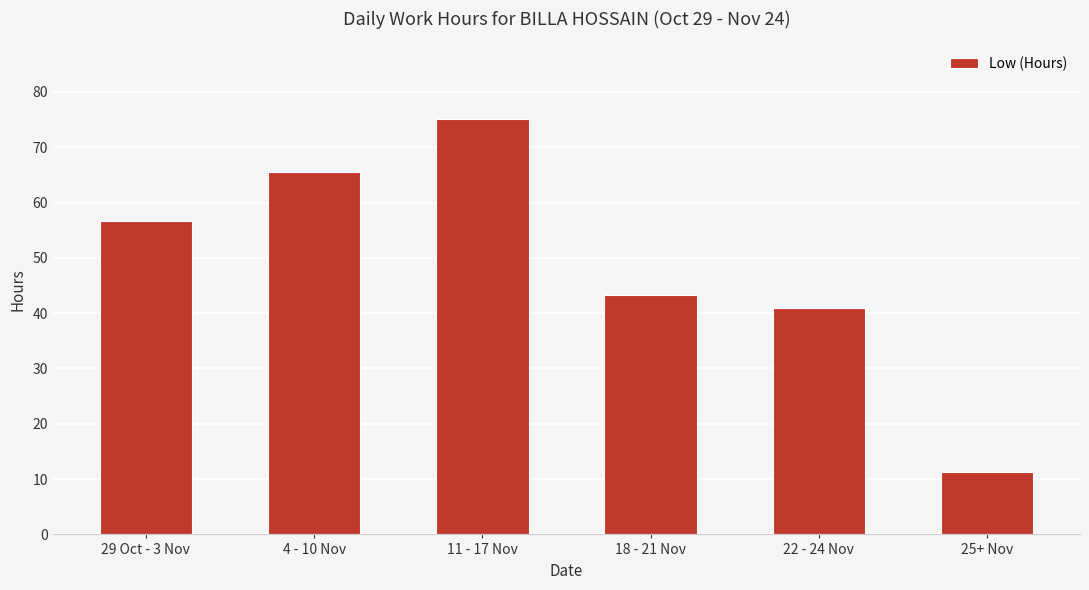

What is the label of the 3rd bar from the right?

18 - 21 Nov